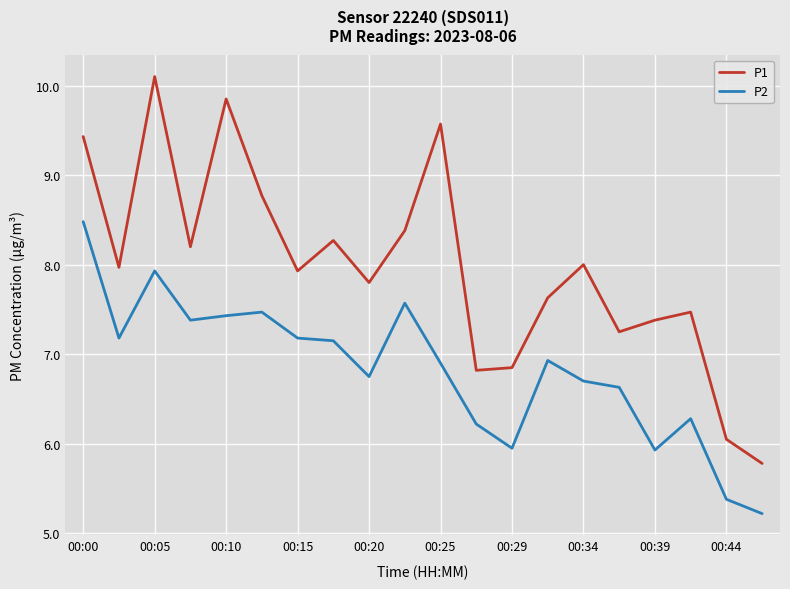

How many lines are shown in the chart?

2